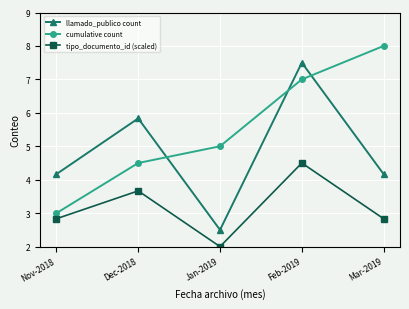

What is the difference between the highest and lowest values at Feb-2019?

3.0